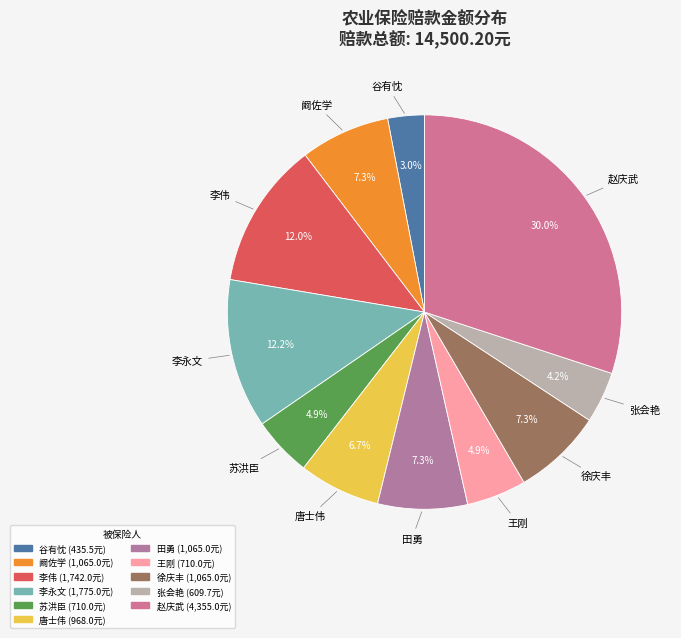

True or false: 田勇 accounts for 19% of the total.

False